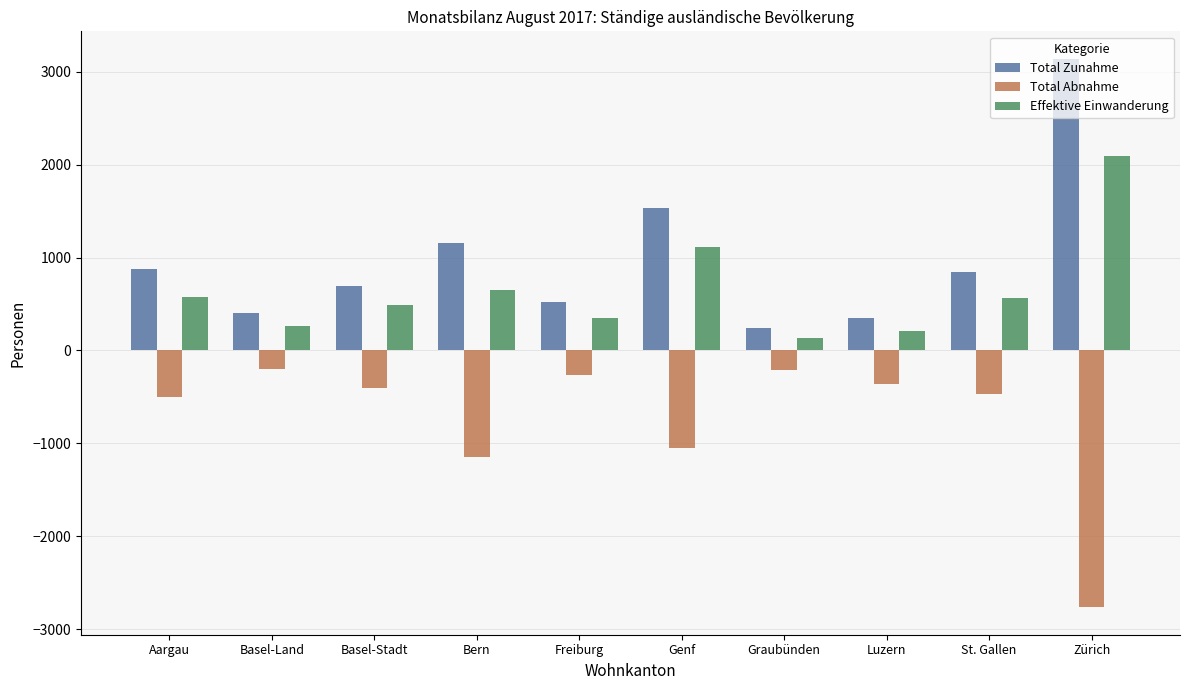

List the series in order of their peak value, lowest first.

Total Abnahme, Effektive Einwanderung, Total Zunahme